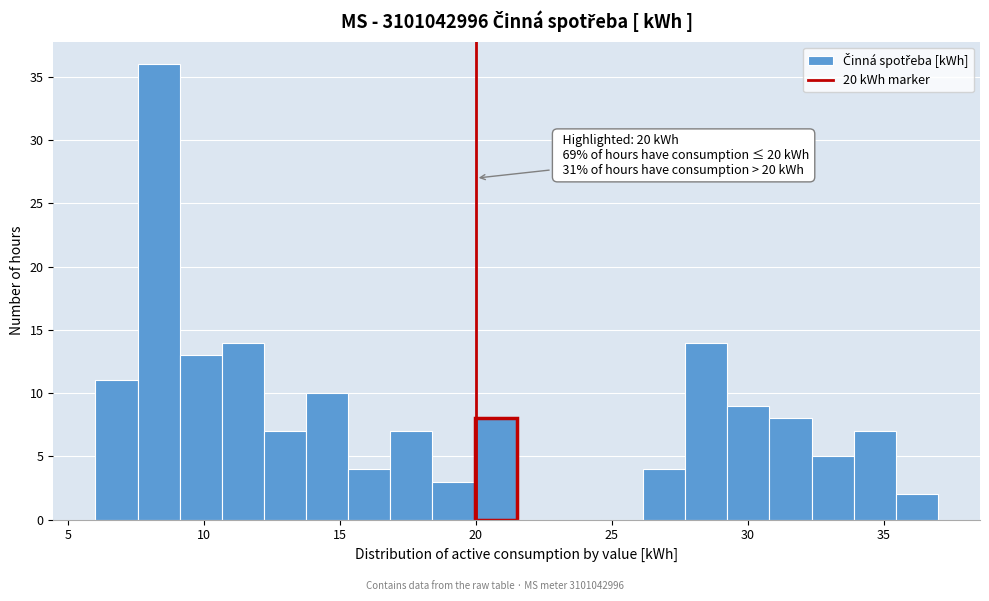

Read against the x-axis, roughly where is the centre of the tallest bar?

8.5